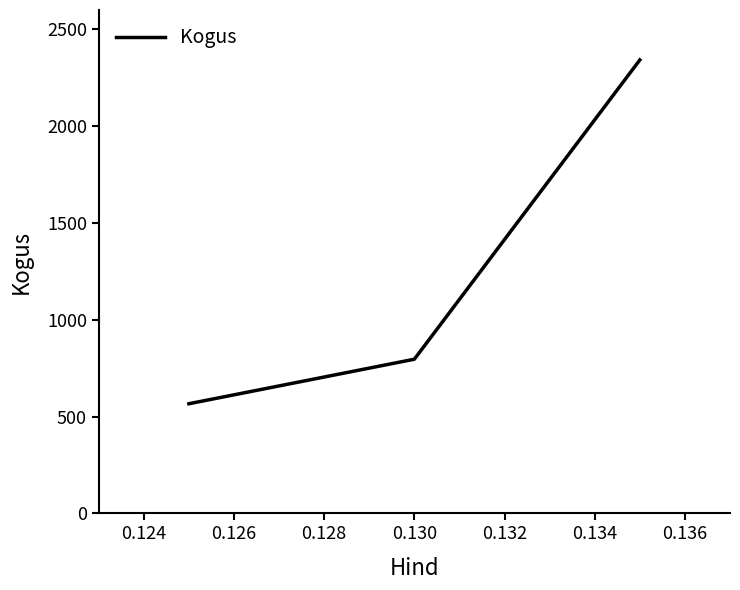

What is the sum of all values?

3704